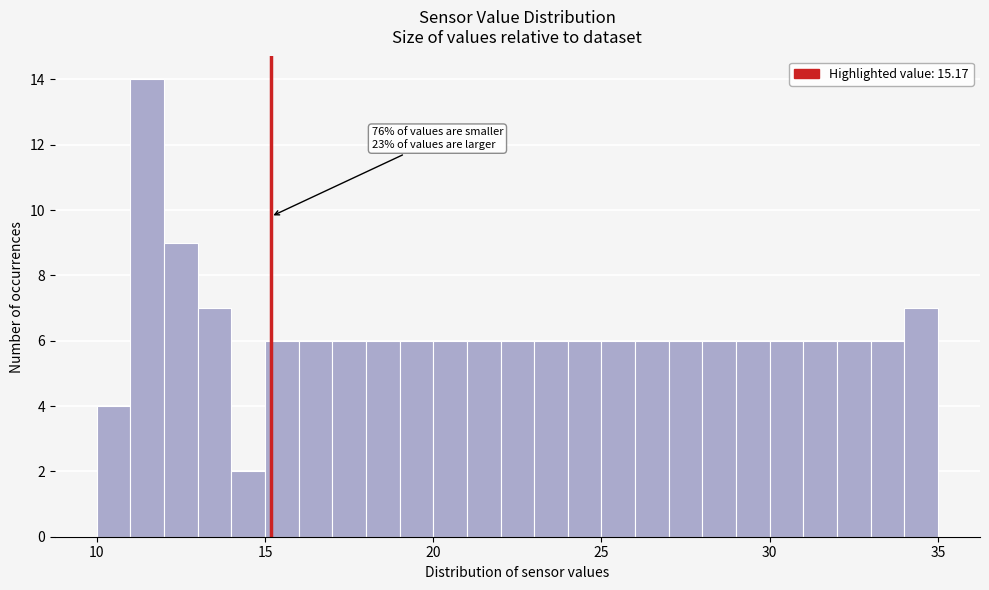

Read against the x-axis, roughly where is the centre of the tallest bar?

11.5